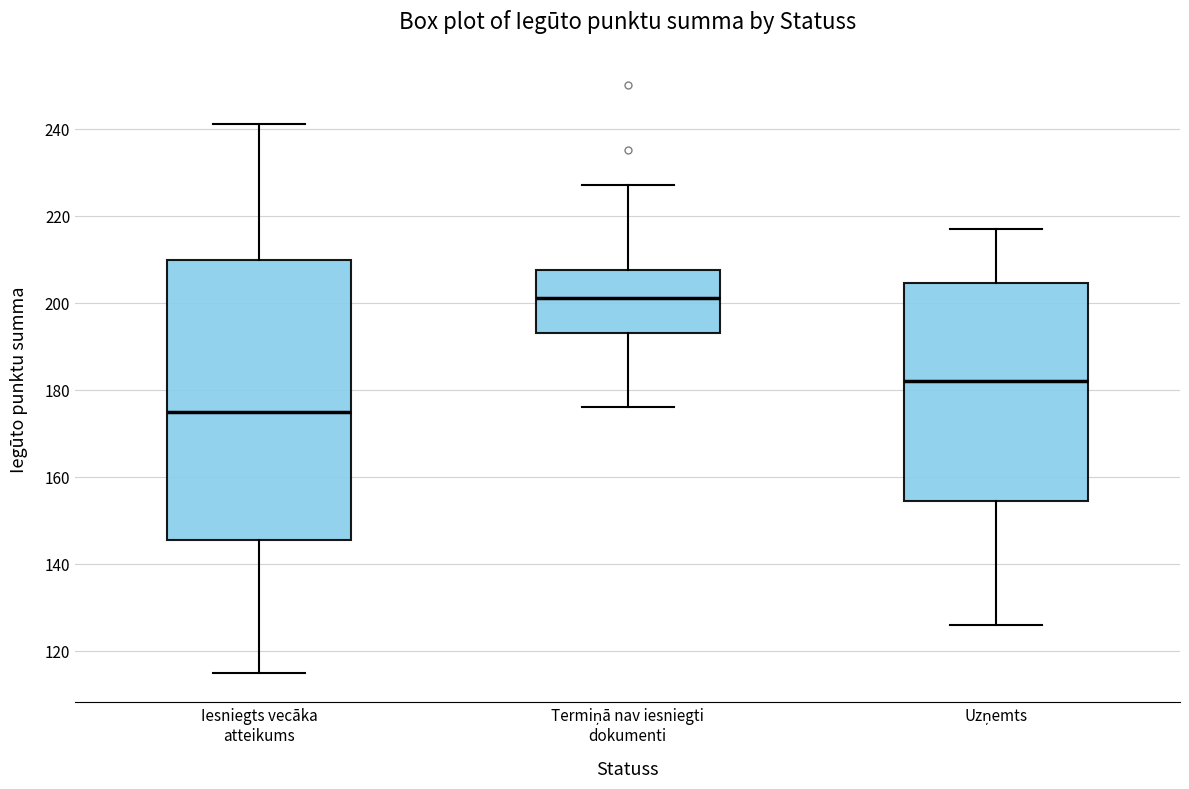

Which box has the highest median line?

Termiņā nav iesniegti dokumenti